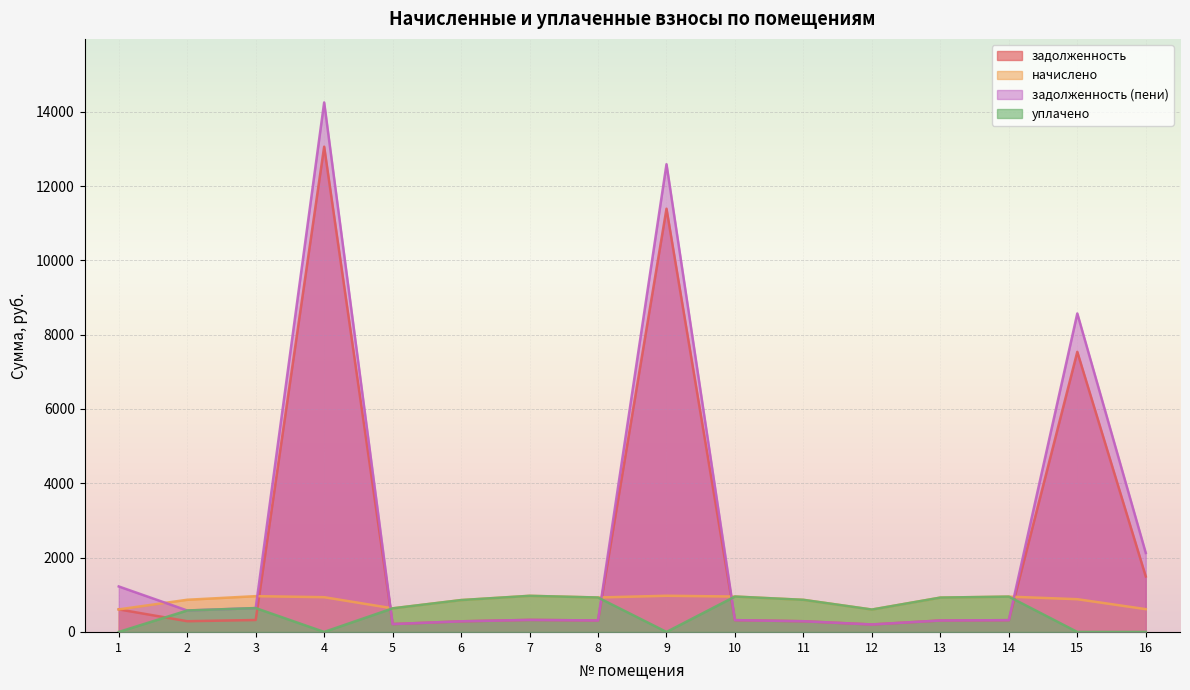

What is the difference between the maximum and minimum values in the начислено series?

371.2